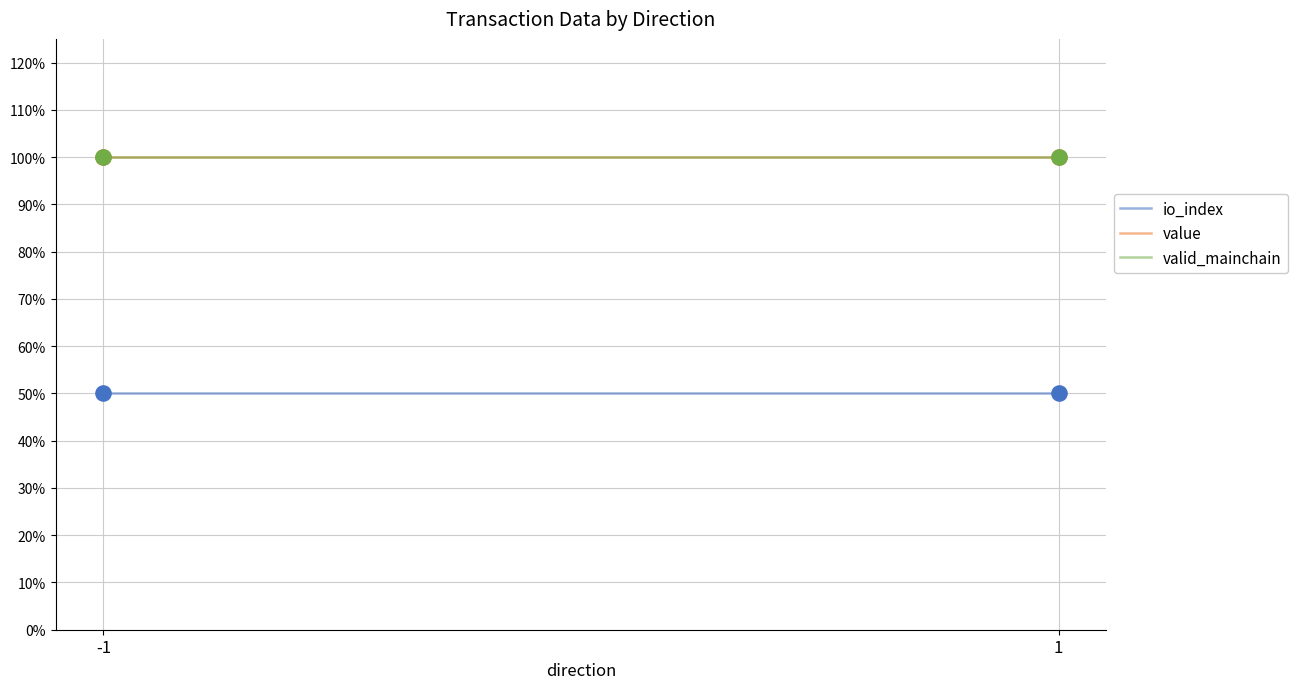

Which series contains the highest Y value?

value